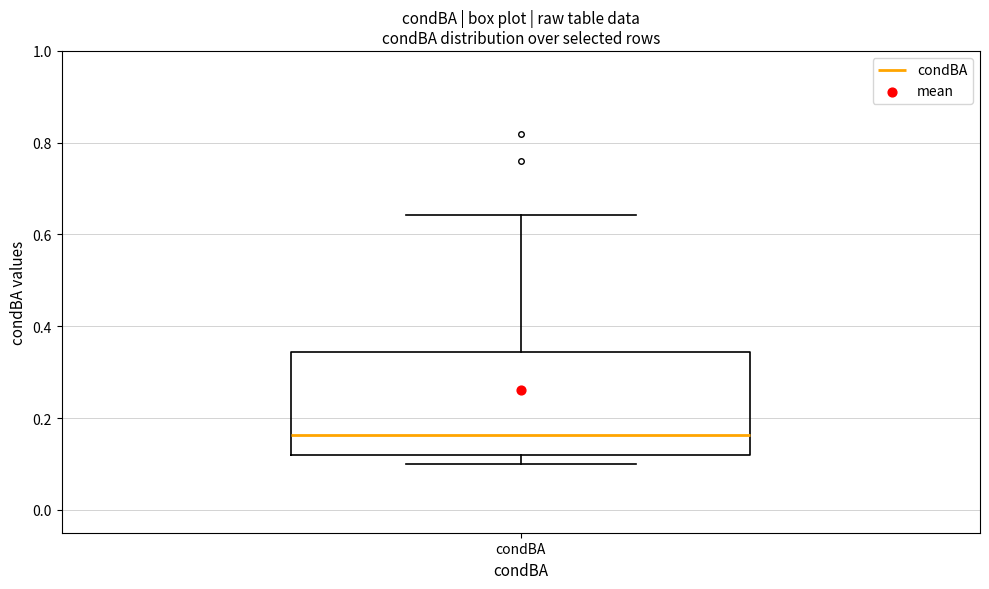

Read this box plot against the y-axis: the position of the median line, the range covered by the box, and the ends of both whiskers. The values are not printed on the chart, so give them approximately, as read against the axis.

median 0.16, box 0.12 to 0.34, whiskers 0.10 to 0.64